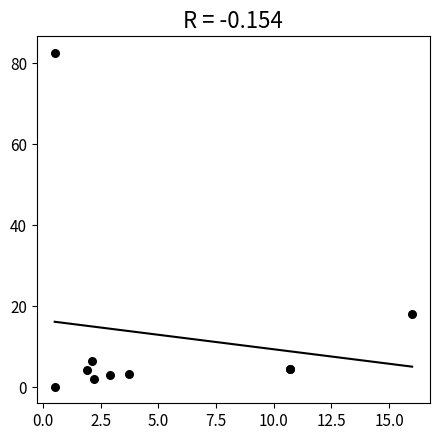

What Y value in the scatter plot is closest to 41?

18.0